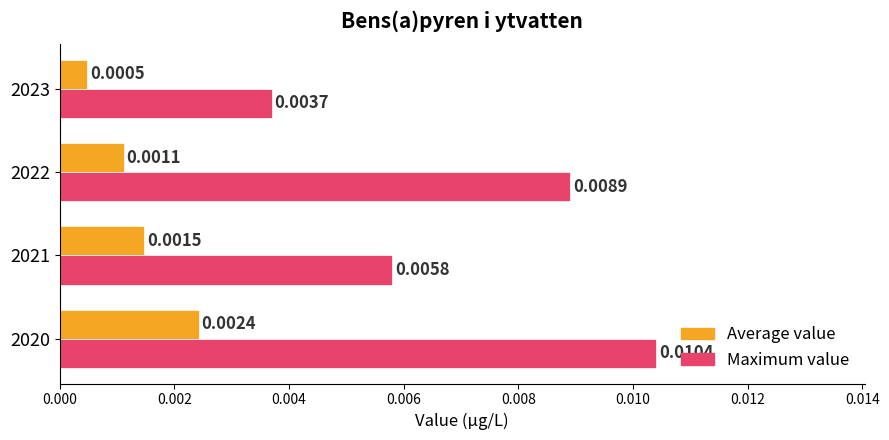

At which label does Average value reach its minimum?

2023